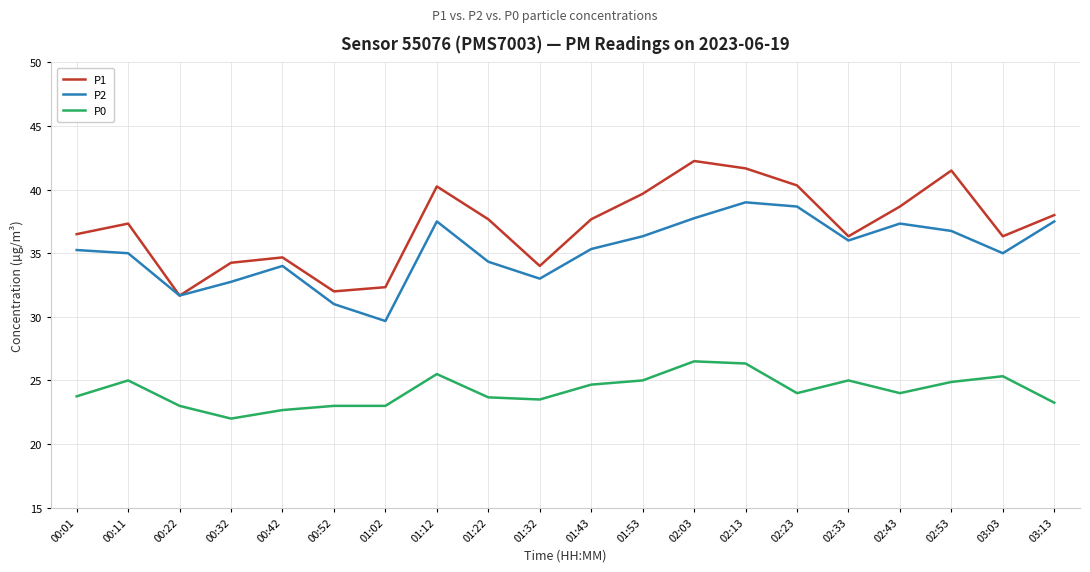

Is this an area chart (filled region under the line)?

No